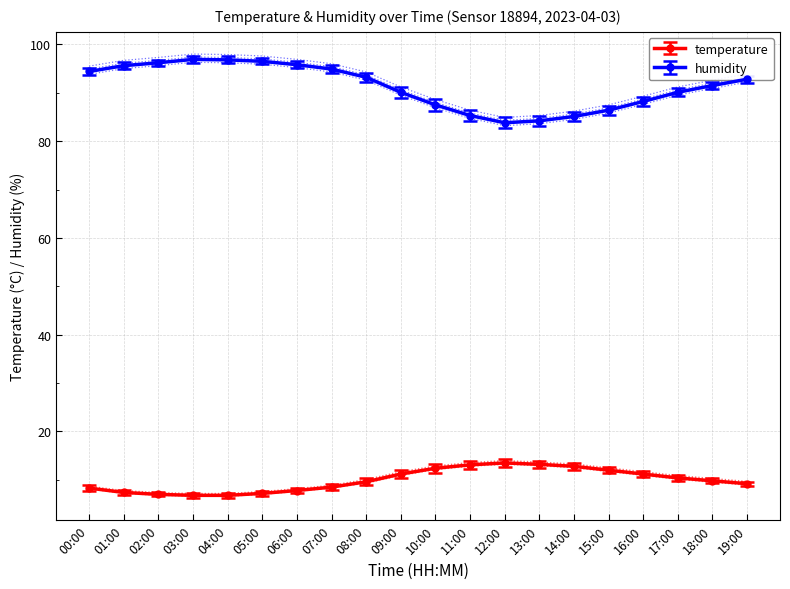

What is the maximum value for temperature?

13.5